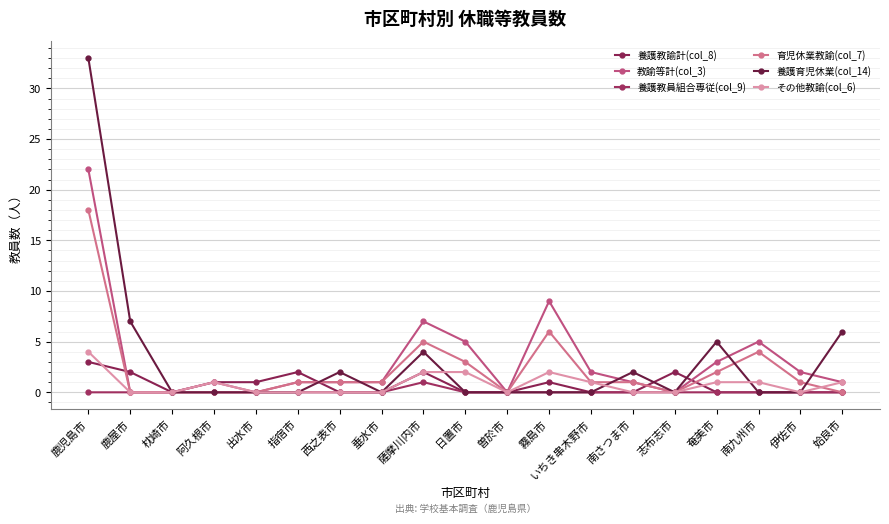

True or false: 養護教員組合専従(col_9) has more than 1 interior local peaks.

False